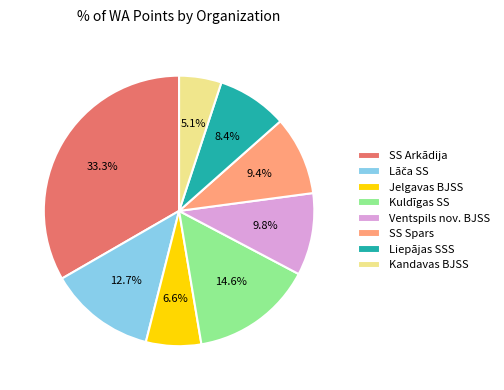

How many segments does this pie chart have?

8